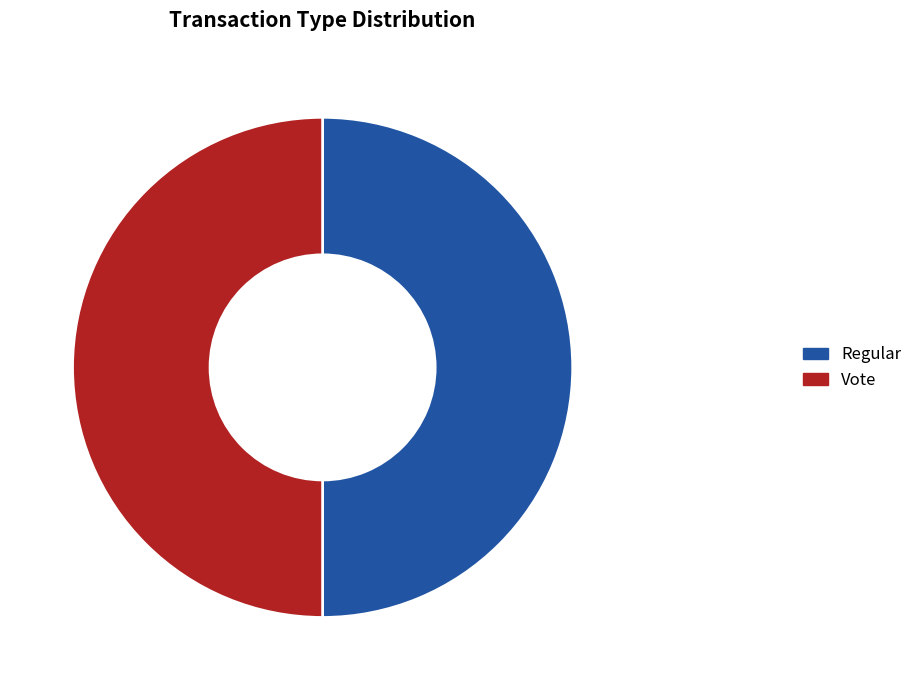

Is the sum of Regular and Vote greater than half?

Yes